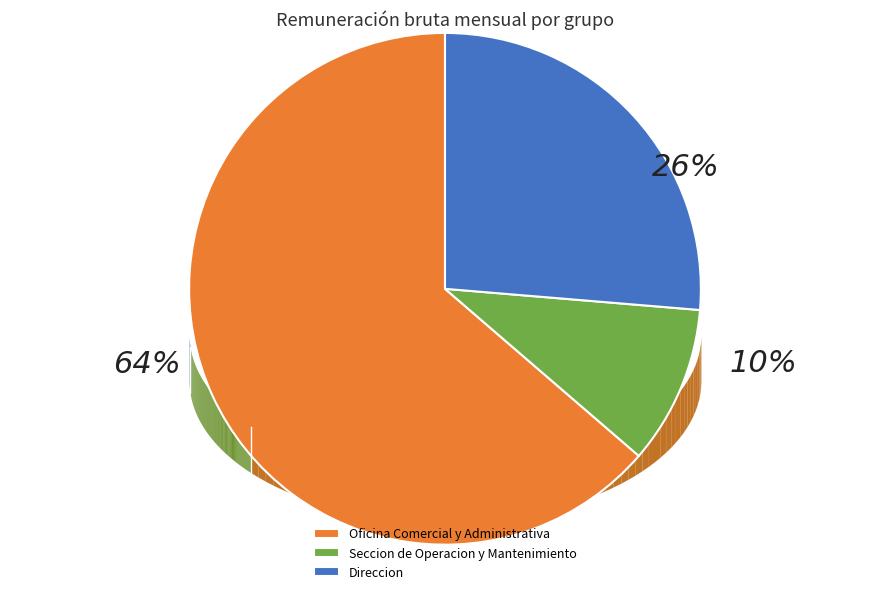

Is it true that Seccion de Operacion y Mantenimiento is 10% of the pie?

True